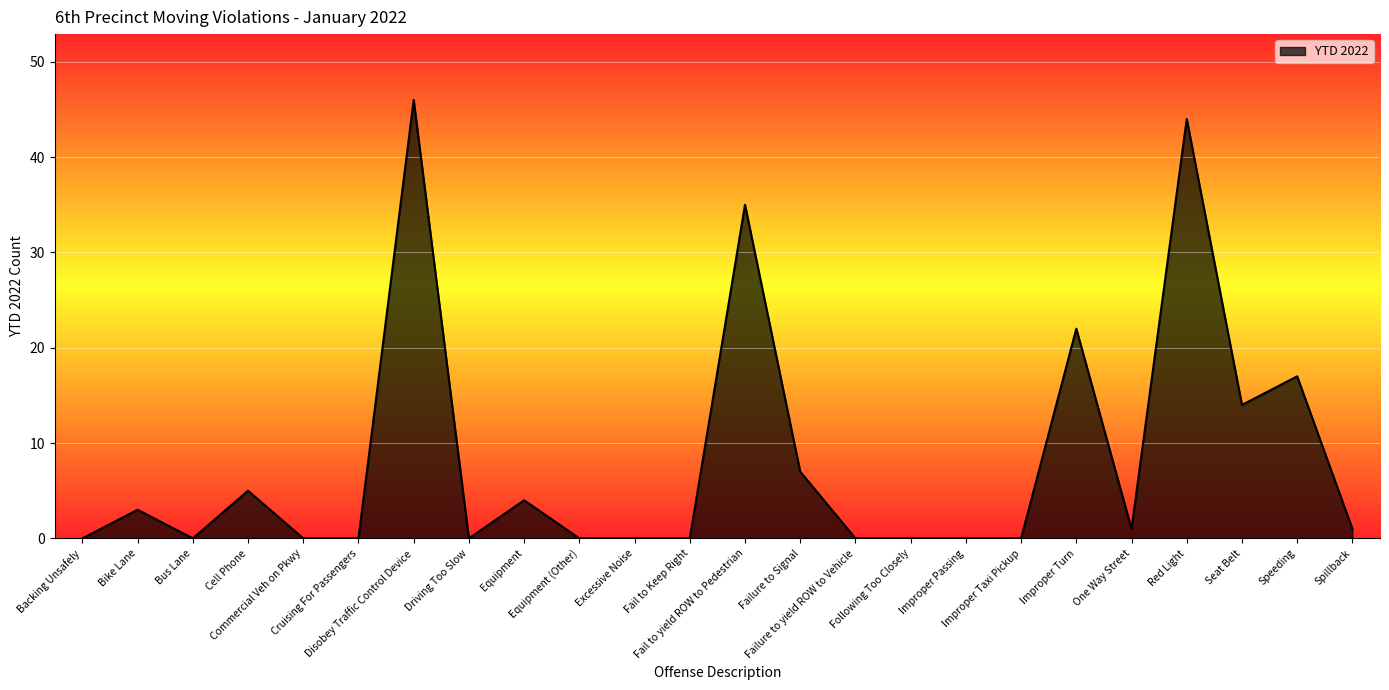

What is the difference between the maximum and minimum values?

46